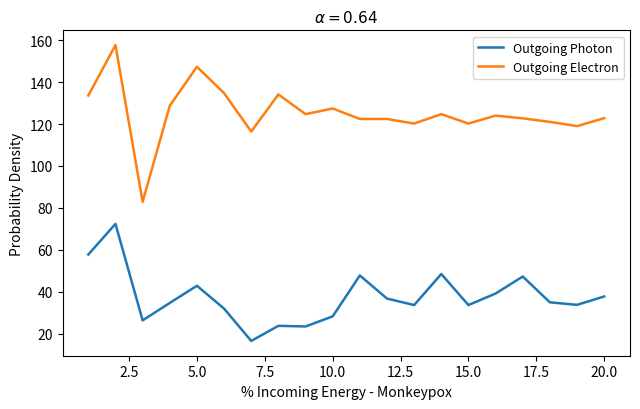

In Outgoing Photon, how many points are lower than both neighbors (excluding endpoints)?

6